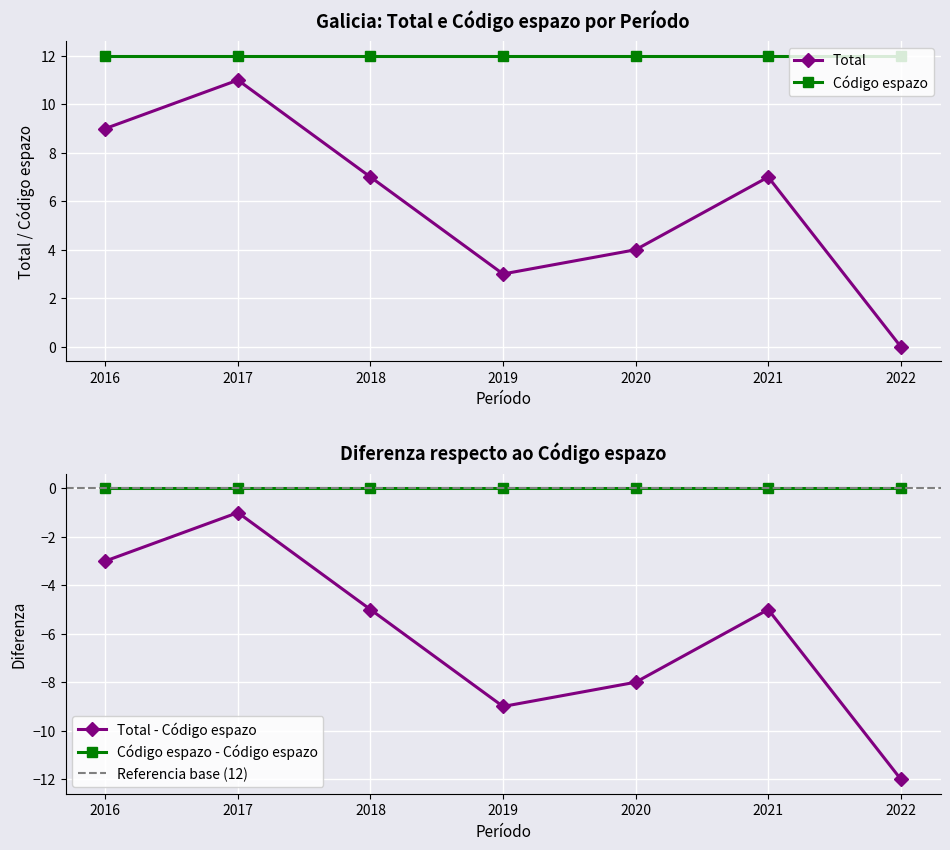

What is the difference between the maximum and minimum values?

11